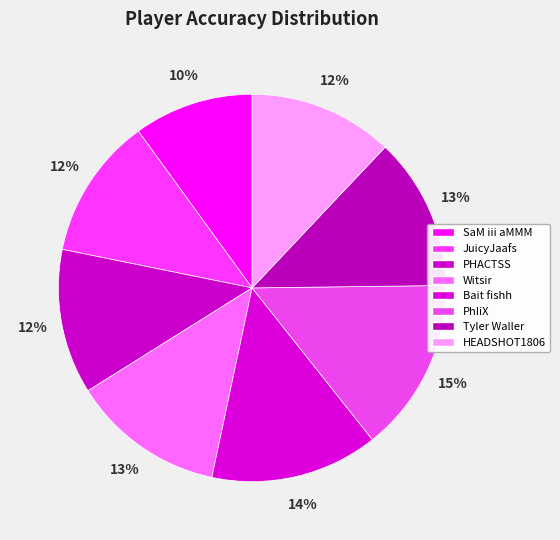

Count the number of slices in the pie.

8